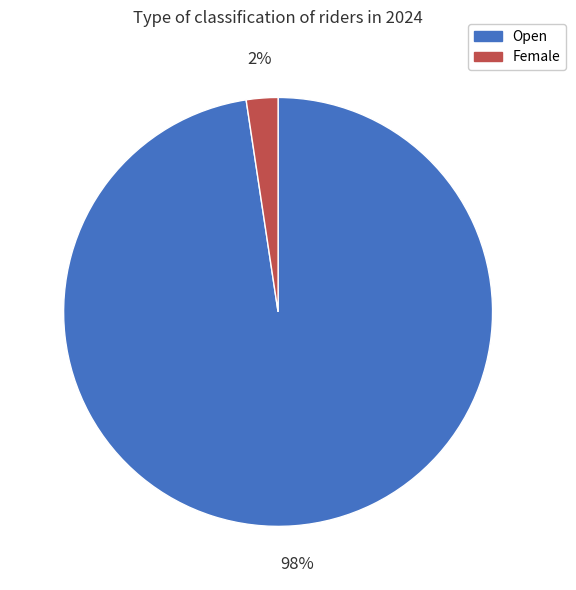

How many slices are in this pie chart?

2